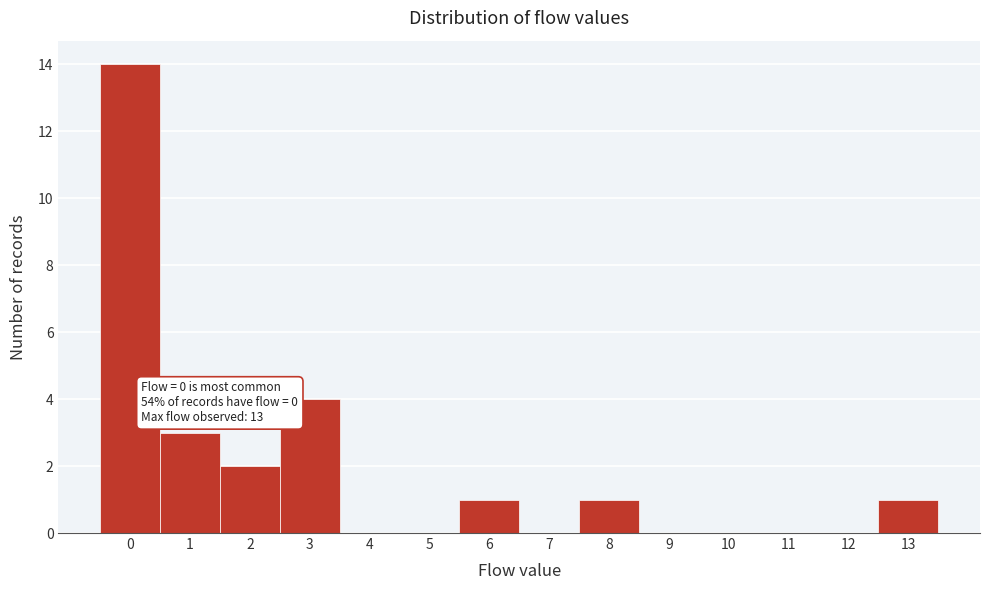

Which range on the x-axis has the tallest bar?

-0.5 to 0.5